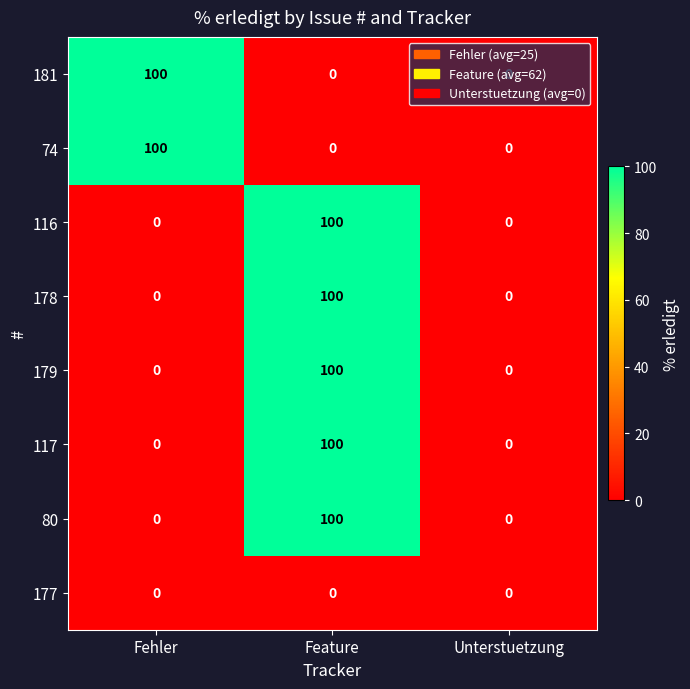

What is the maximum value for 80?

100